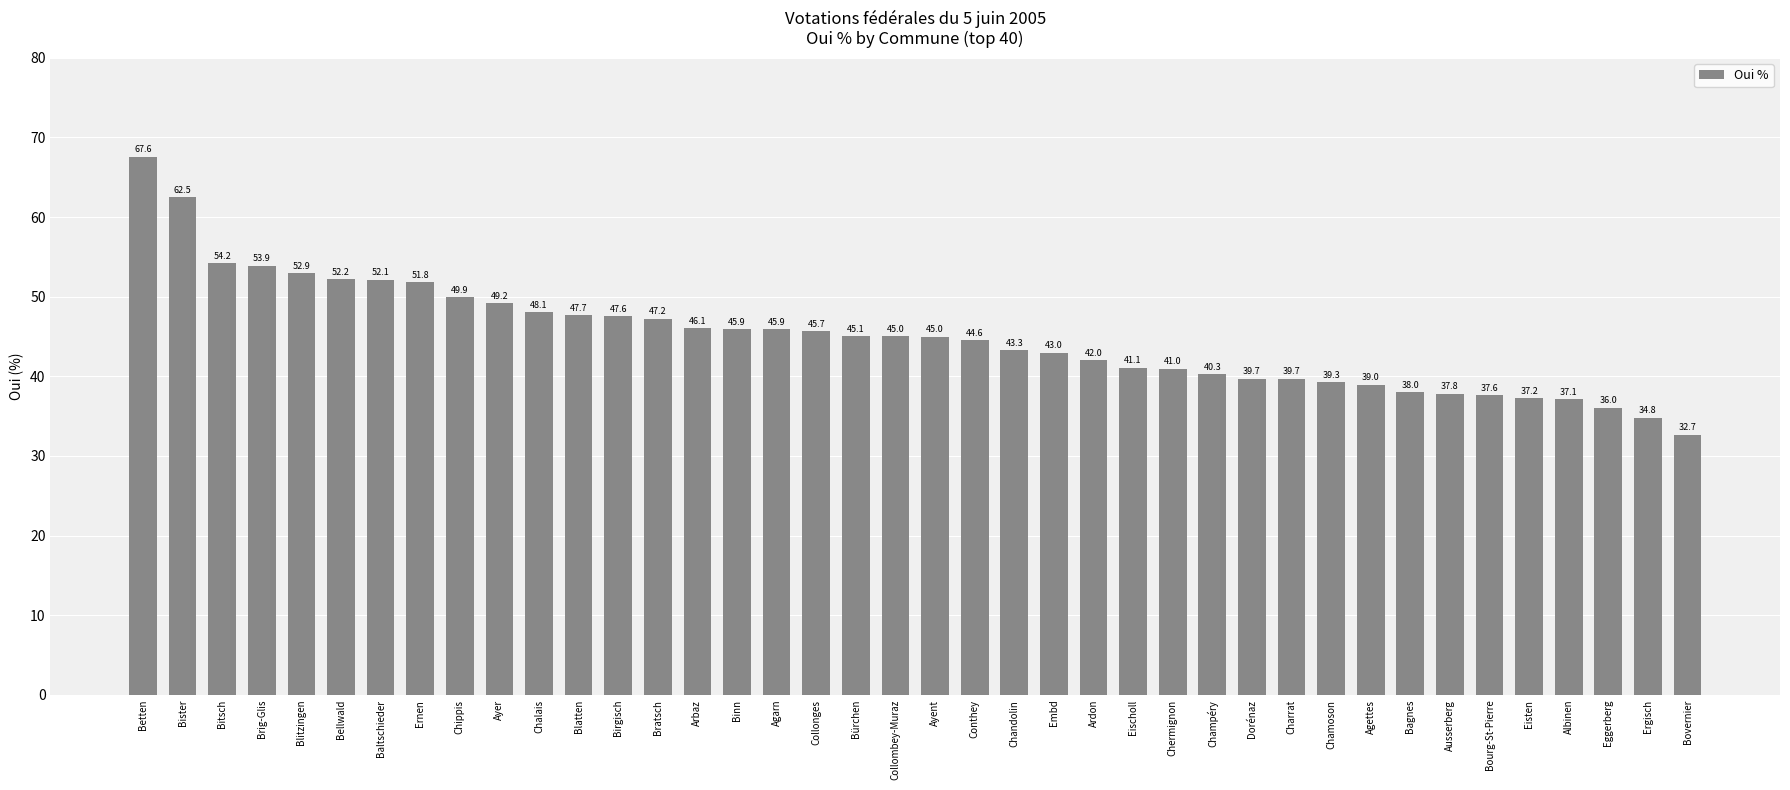

Is it true that the value at Conthey is 26.1?

False